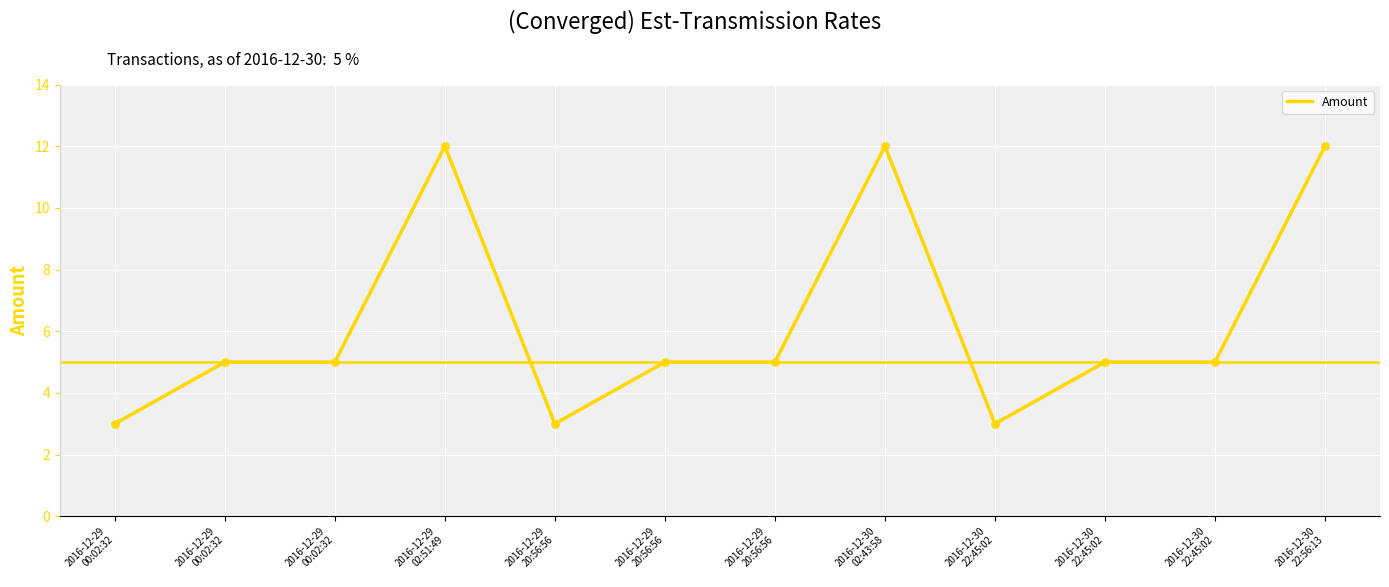

What is the change in value from 2016-12-30
22:45:02 to 2016-12-30
22:45:02?

+2